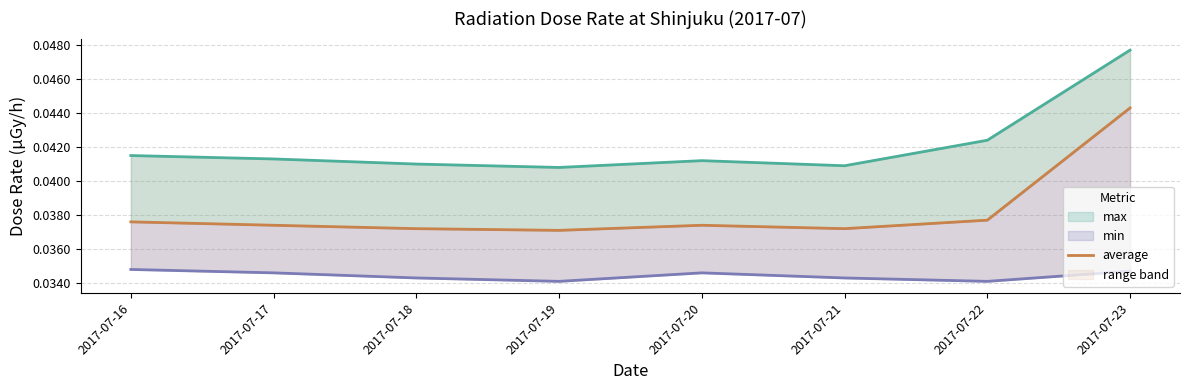

At which label is min (line) closest to 0?

2017-07-19